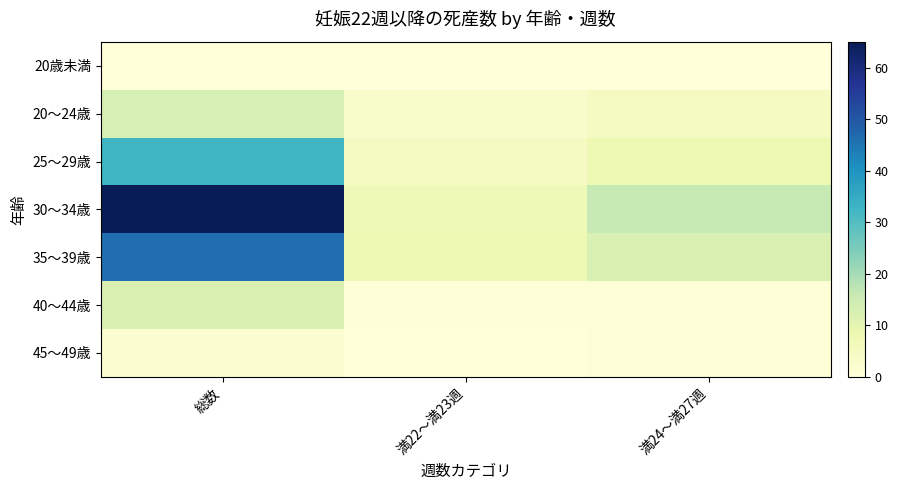

At how many categories does at least one series exceed 1?

3